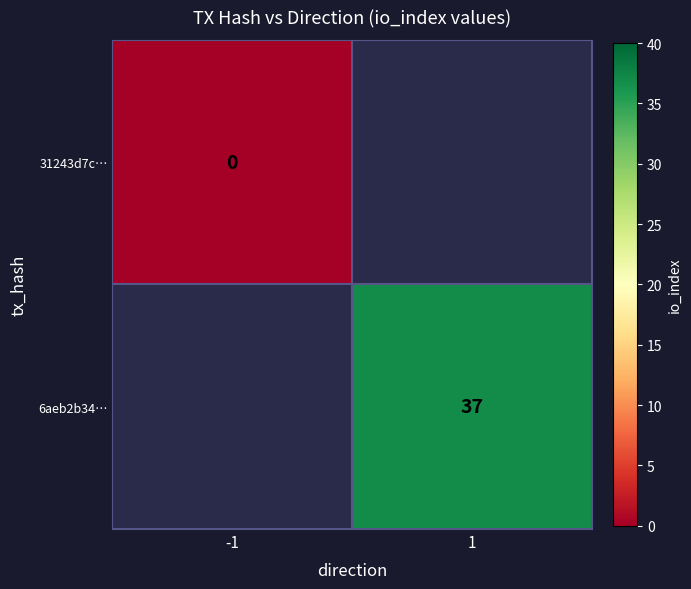

The 6aeb2b34… series shows 52 at 1. True or false?

False